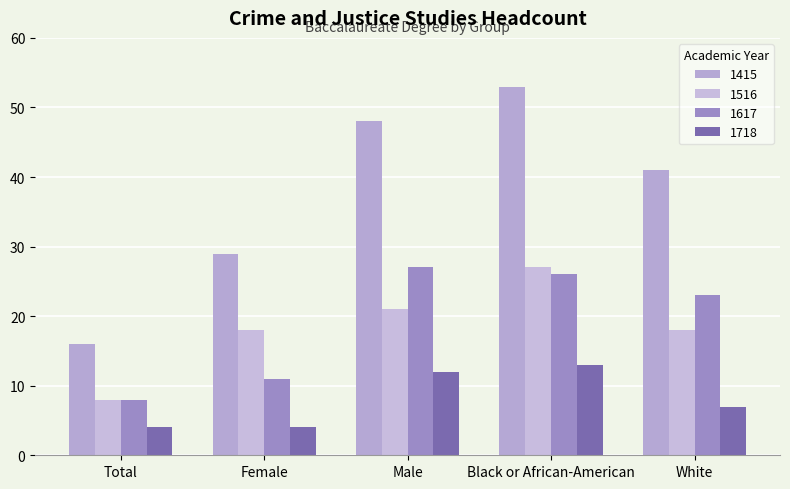

Is it true that 1617 equals 26 at Black or African-American?

True